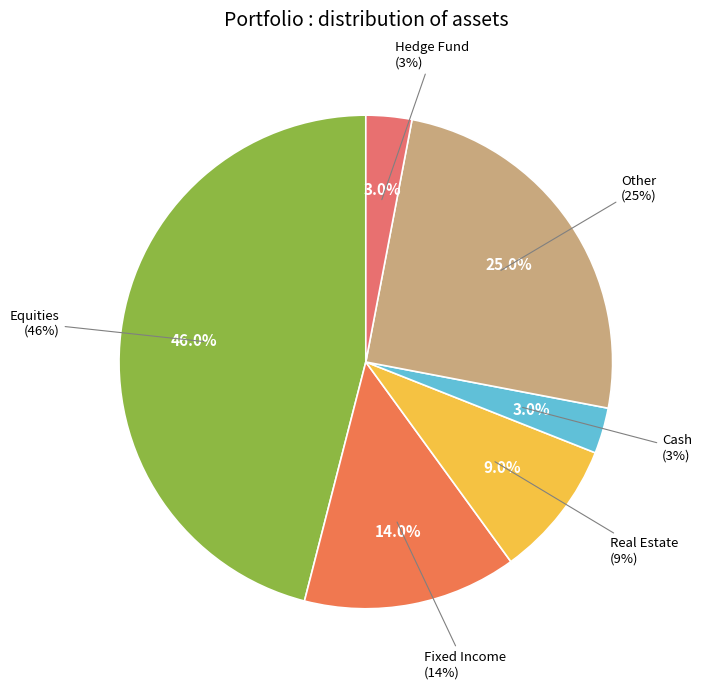

What is the total percentage of Fixed Income and Hedge Fund?

17.0%